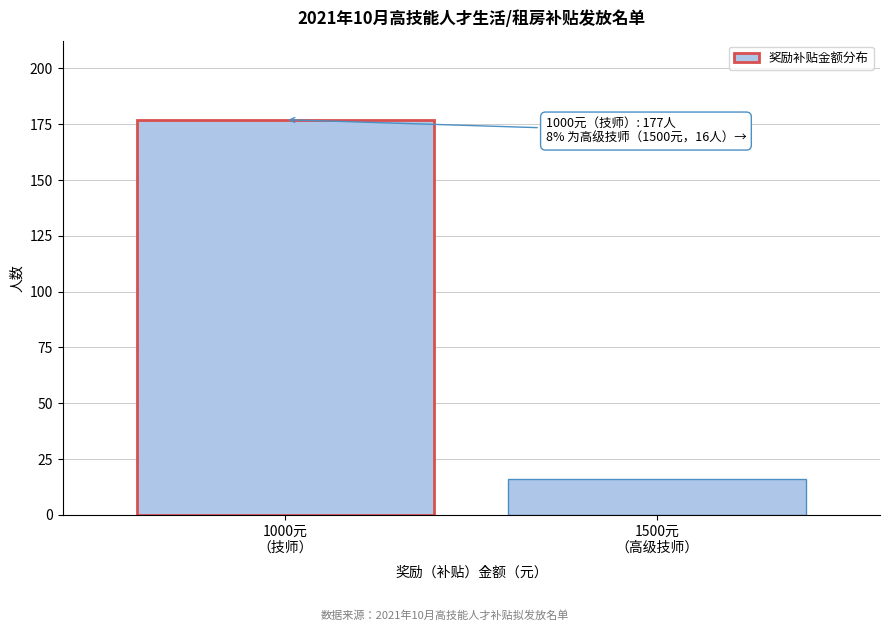

Reading left to right, transcribe all the data shown in this chart.

177	16